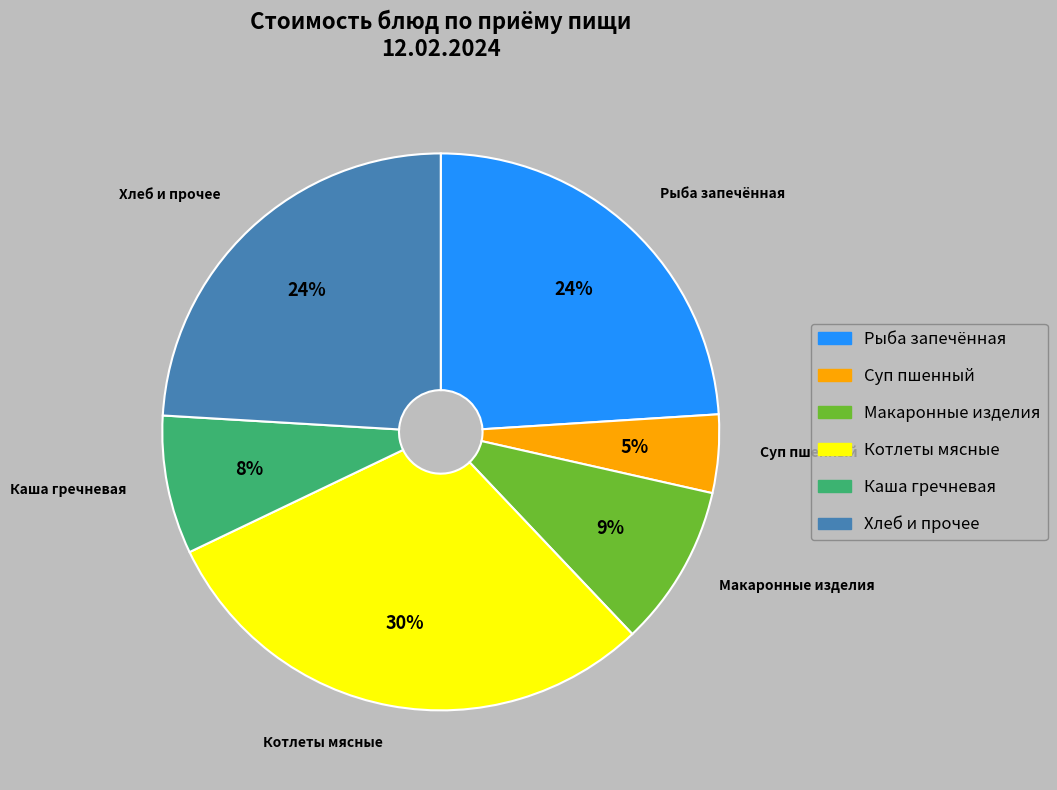

How many segments does this pie chart have?

6